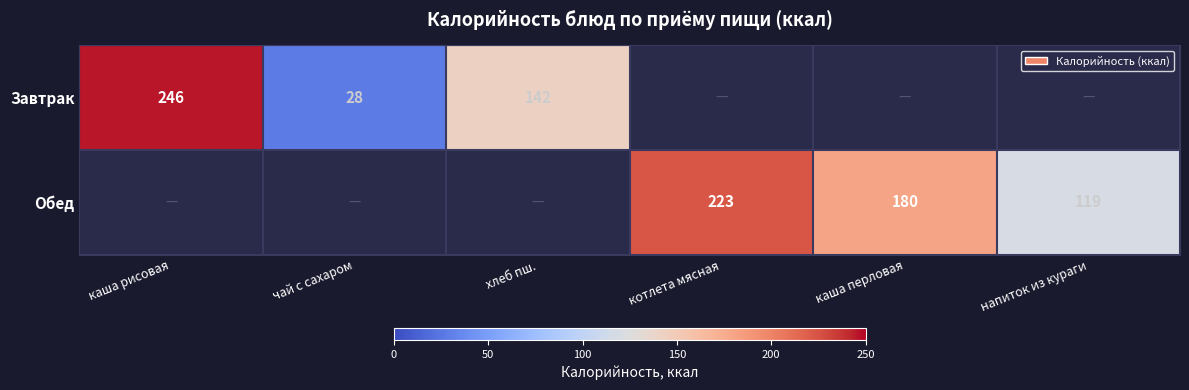

Is it true that Завтрак equals 142 at хлеб пш.?

True